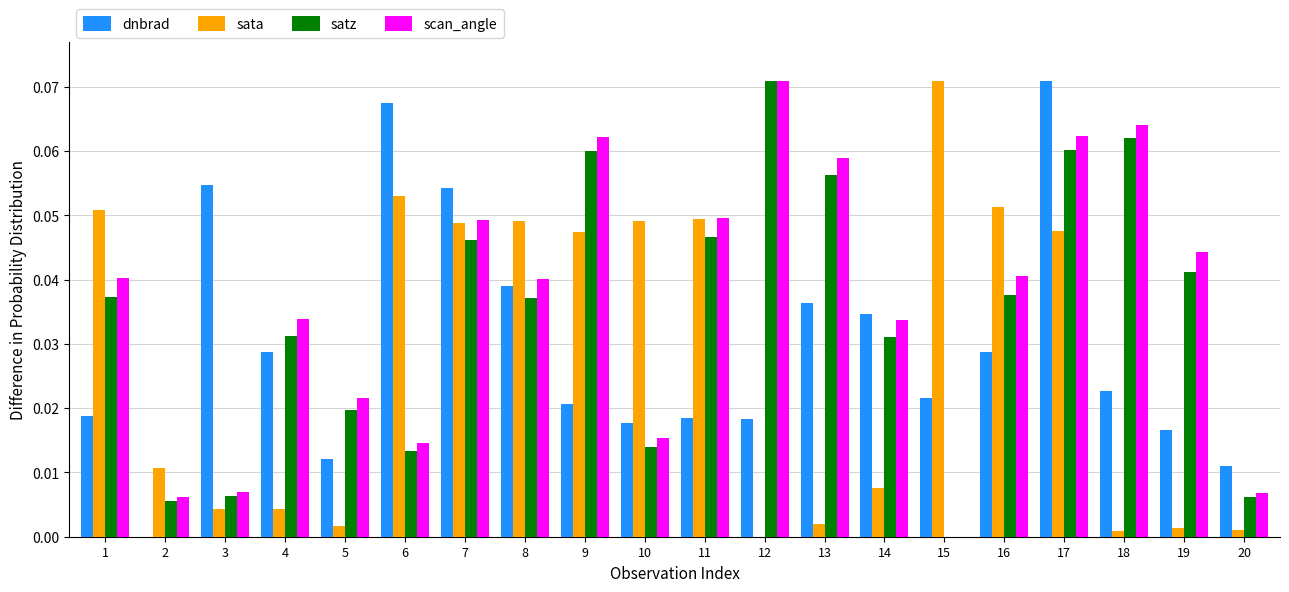

What is the sum of all dnbrad values?

0.6